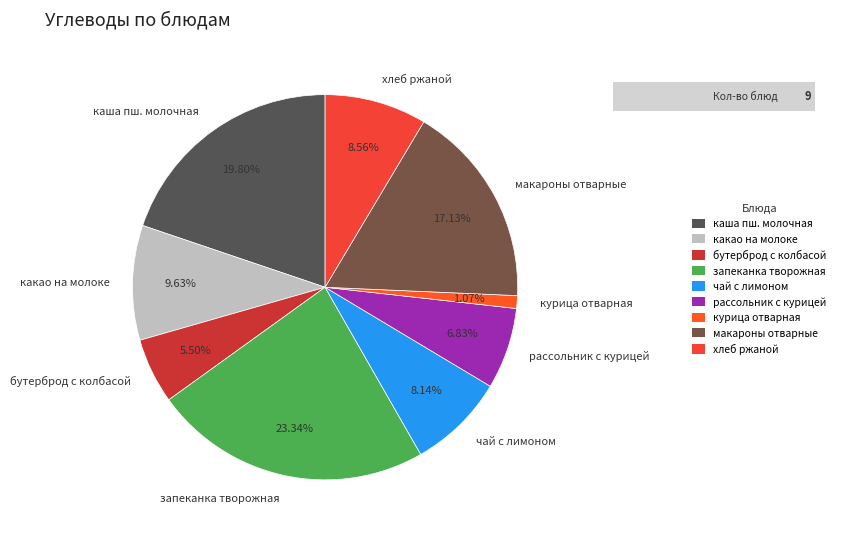

Is the sum of какао на молоке and рассольник с курицей greater than half?

No